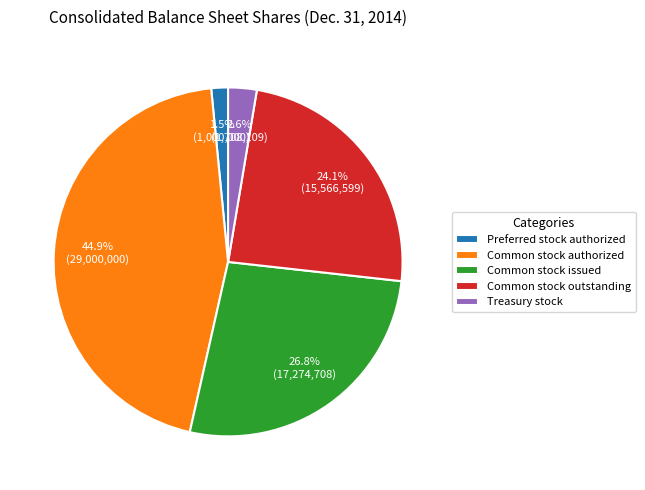

Rank the categories by value from lowest to highest.

Preferred stock authorized, Treasury stock, Common stock outstanding, Common stock issued, Common stock authorized